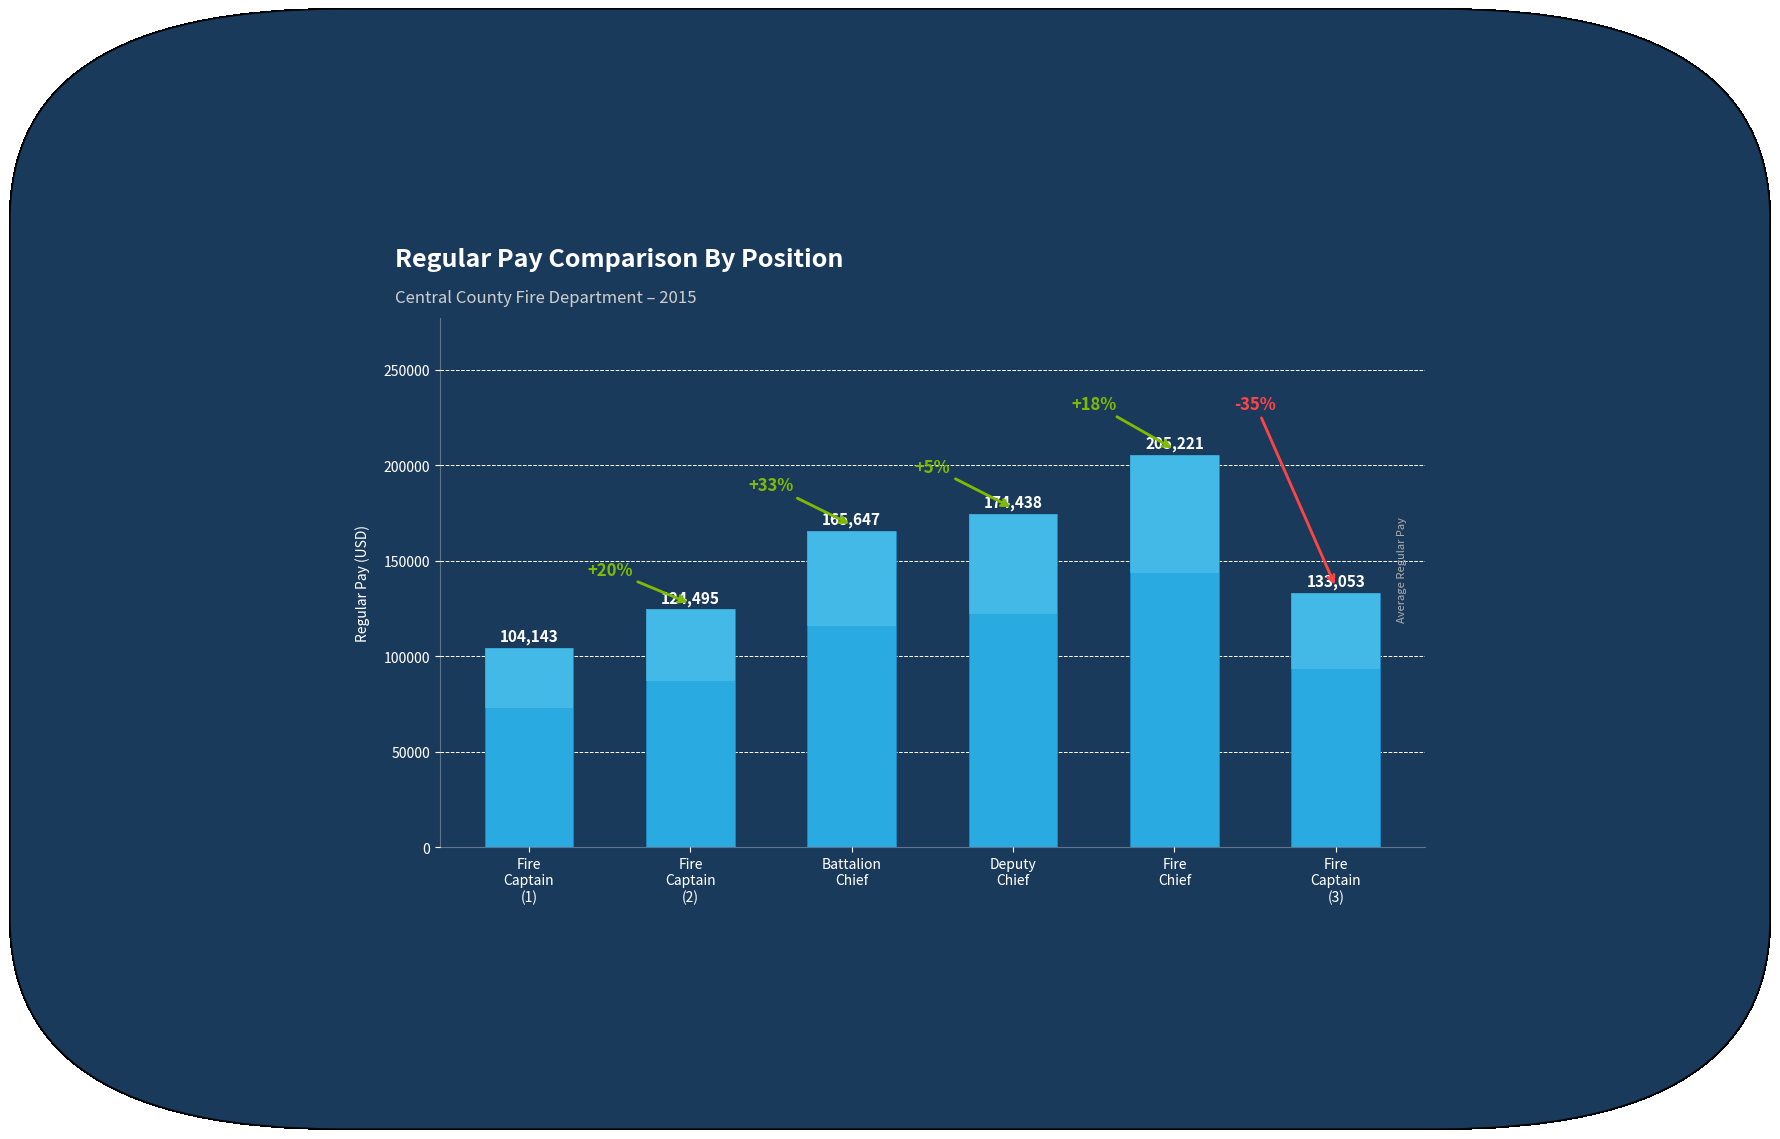

What is the ratio of the value at Battalion
Chief to the value at Fire
Chief?

0.8